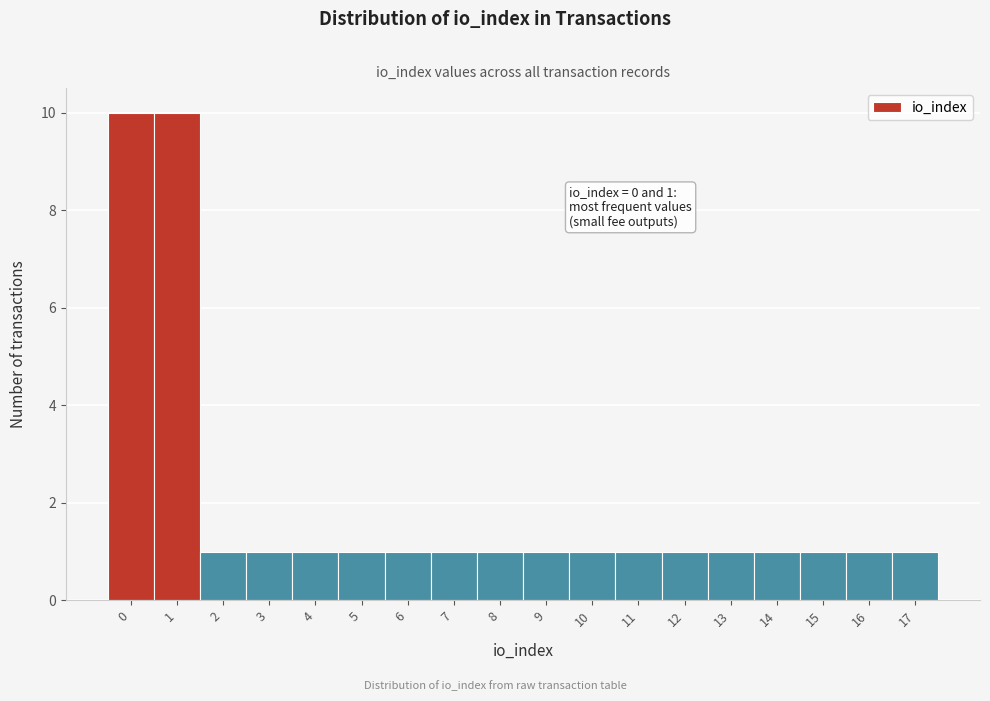

Reading left to right, transcribe all the data shown in this chart.

0=10	1=10	2=1	3=1	4=1	5=1	6=1	7=1	8=1	9=1	10=1	11=1	12=1	13=1	14=1	15=1	16=1	17=1